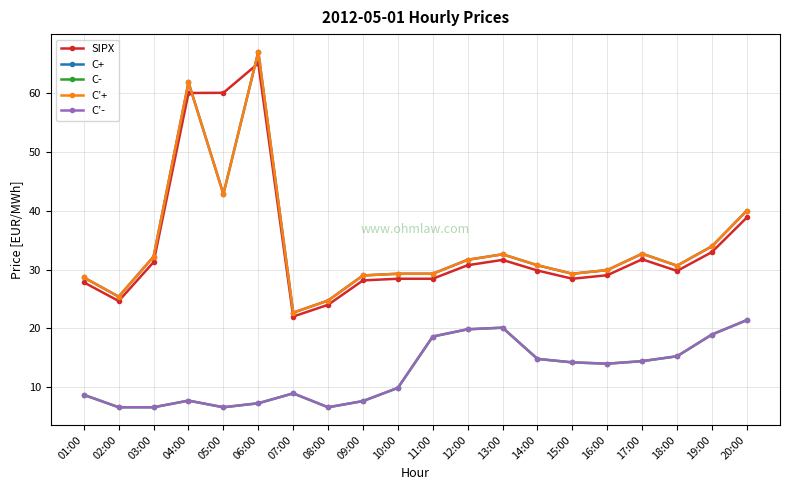

What is the label of the 12th point from the left?

12:00